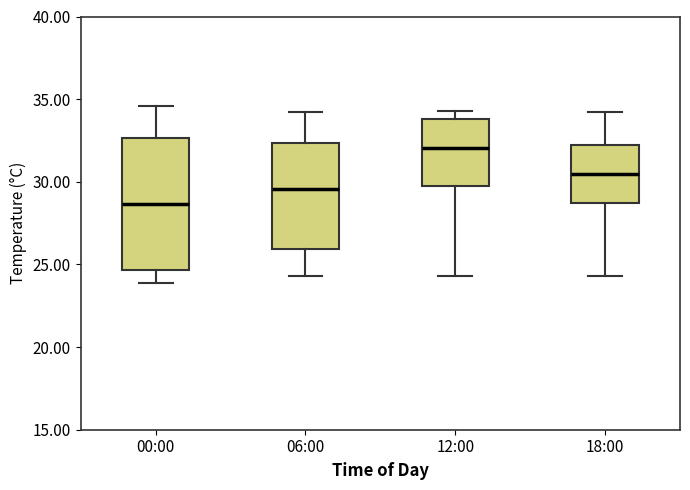

Which box's median line is the highest?

12:00